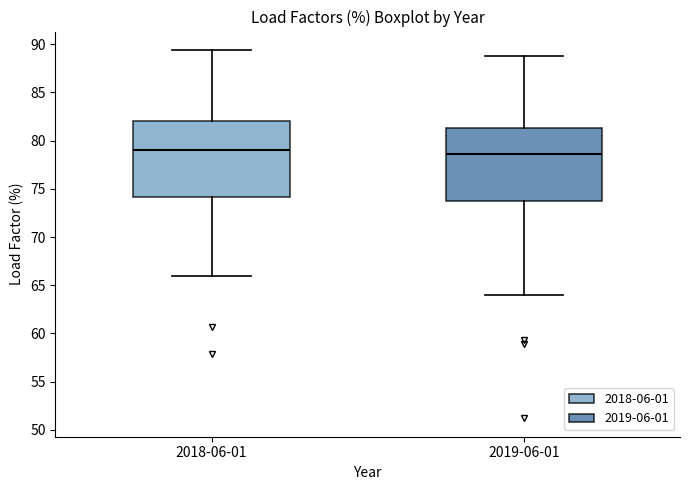

Reading left to right, read every box against the y-axis: the position of its median line, the range the box covers, and the ends of its whiskers. The values are not printed on the chart, so give them approximately, as read against the axis.

2018-06-01: median 79.0, box 74.0 to 82.0, whiskers 66.0 to 89.5
2019-06-01: median 78.5, box 74.0 to 81.5, whiskers 64.0 to 89.0